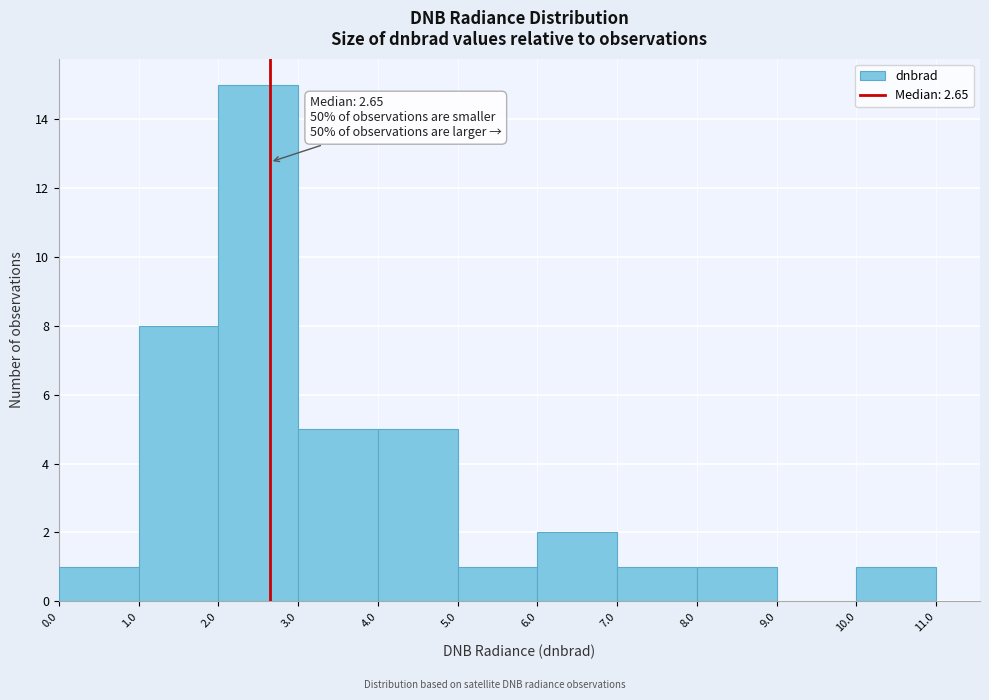

Over which range of the x-axis is the bar tallest?

2.0 to 3.0